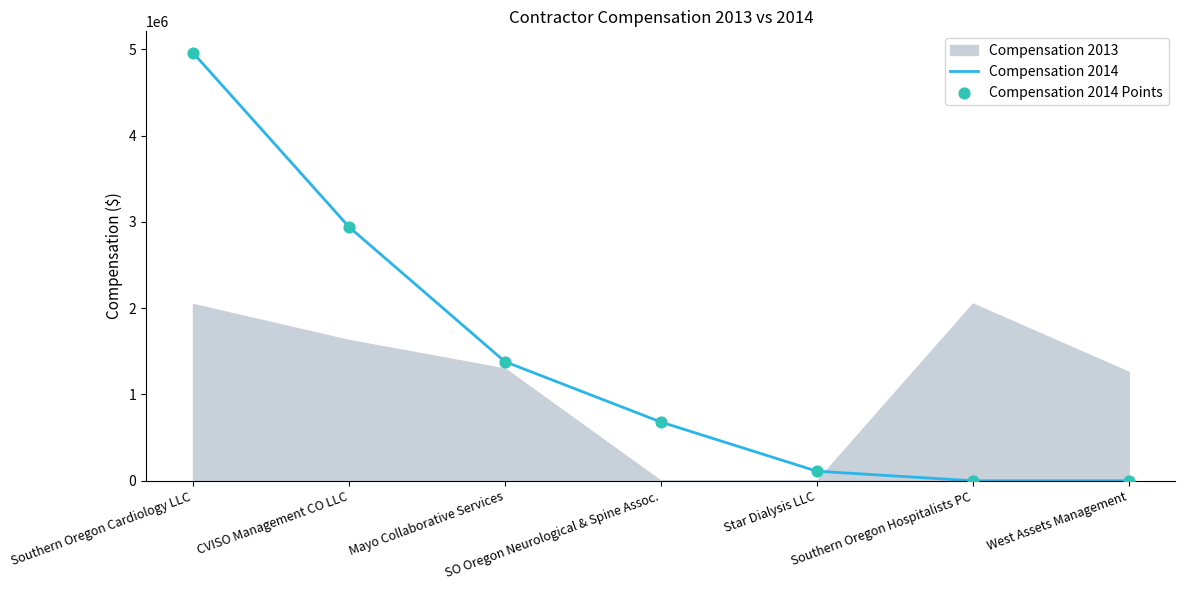

At which category is the sum across all series the highest?

Southern Oregon Cardiology LLC